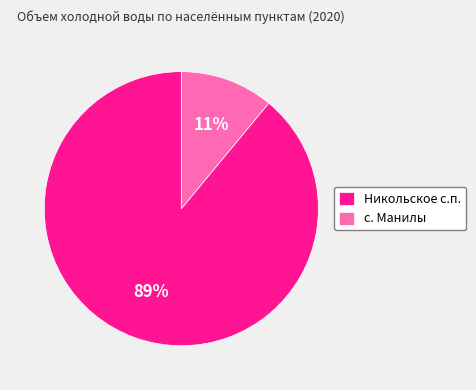

To the nearest percent, what is the difference between the largest and smallest slice percentages?

78%